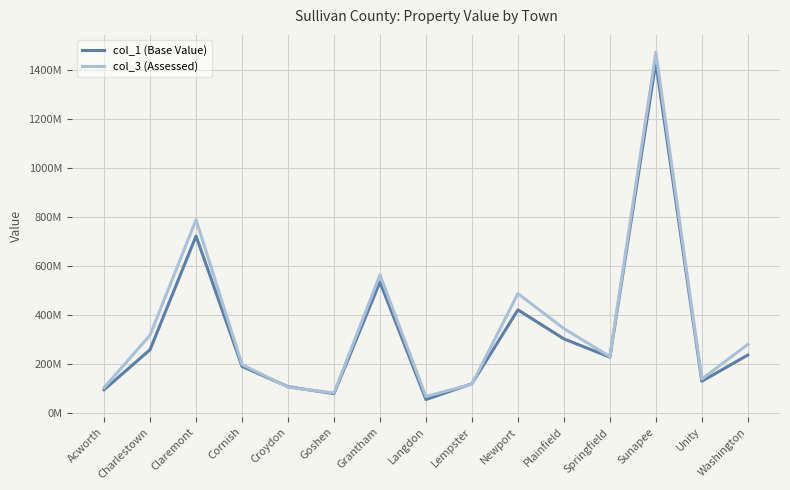

Which category has the lowest value in the col_3 (Assessed) series?

Langdon